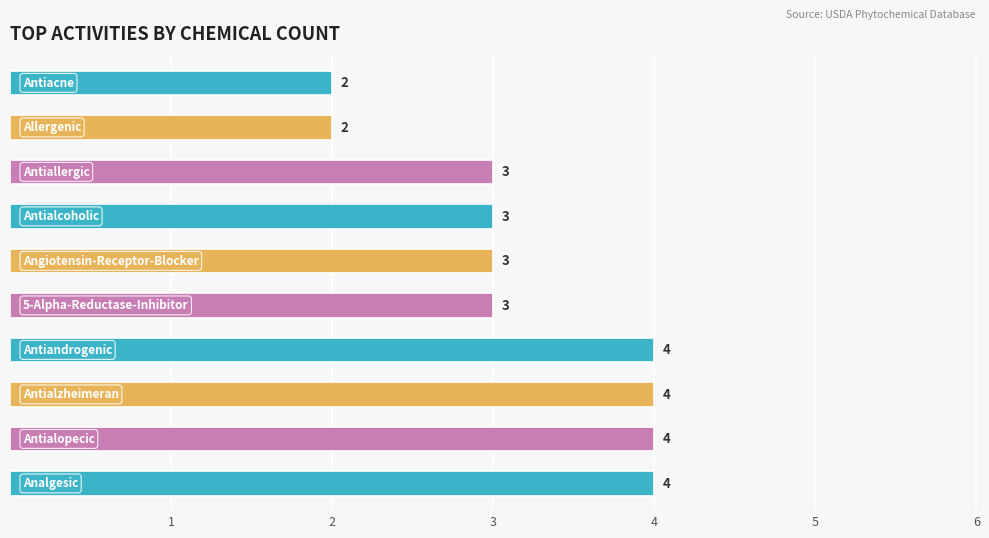

What is the greatest value displayed?

4